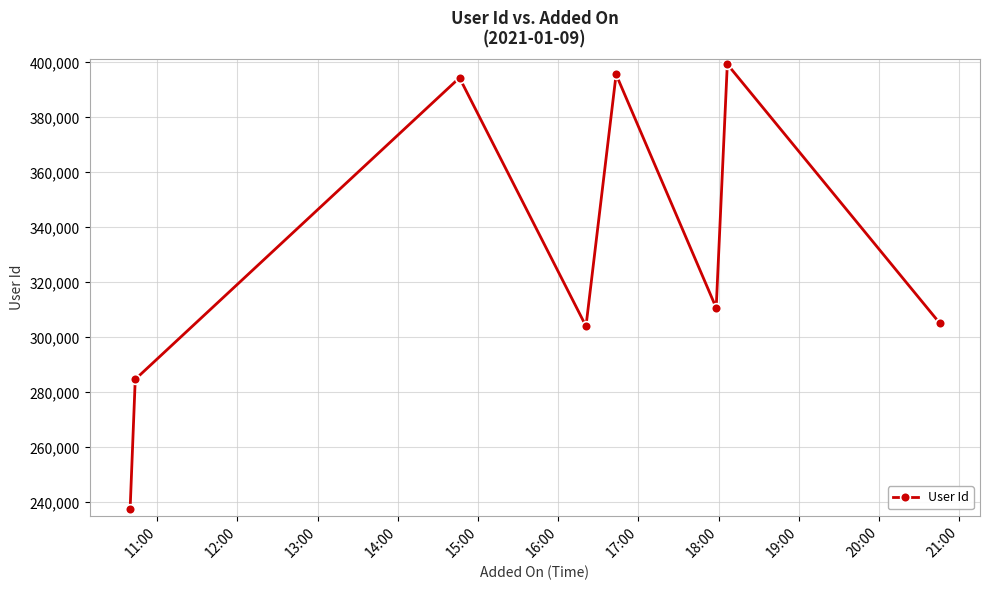

How many categories are shown in the chart?

8